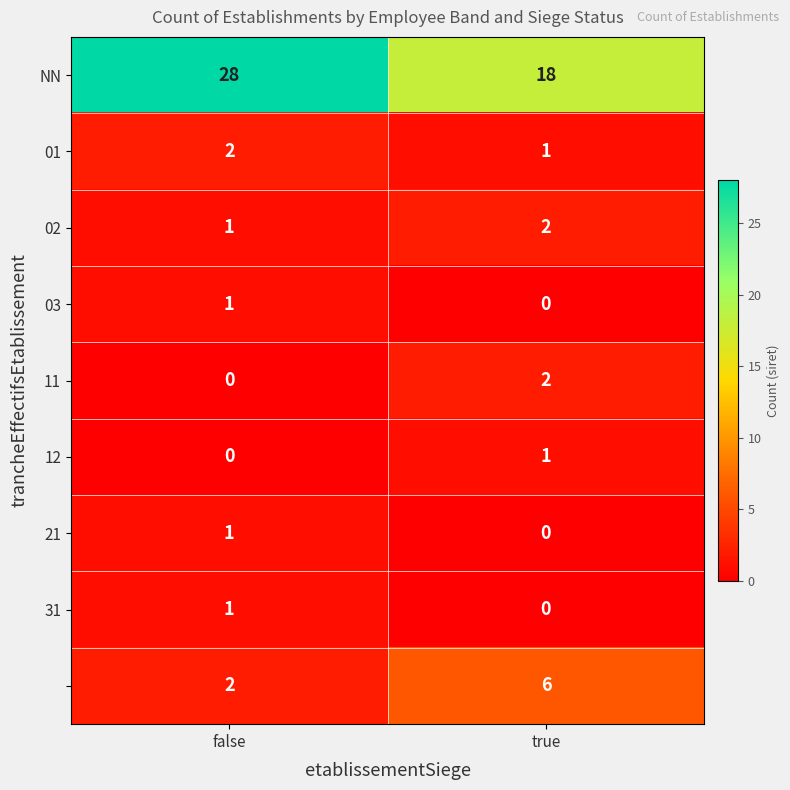

What is the difference between the highest and lowest values at true?

18